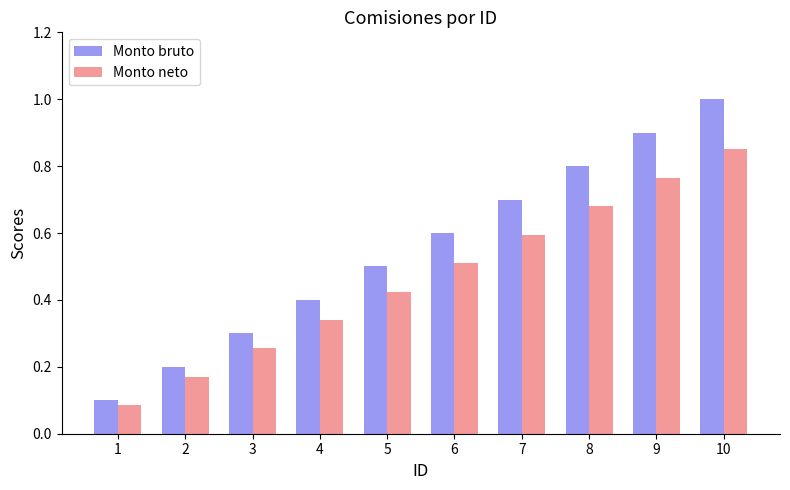

Which category has the lowest value in the Monto neto series?

1